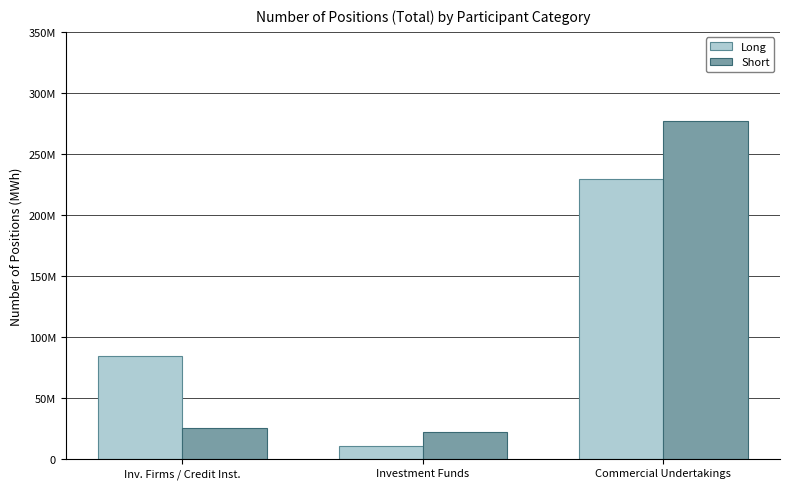

What is the label of the 1st bar from the left?

Inv. Firms / Credit Inst.